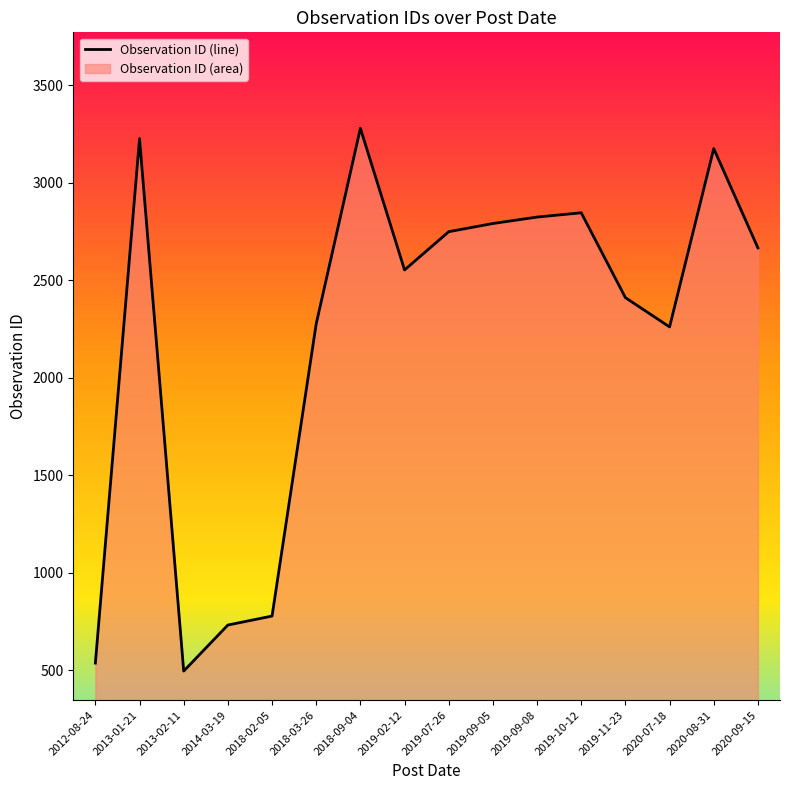

What is the greatest value displayed?

3279